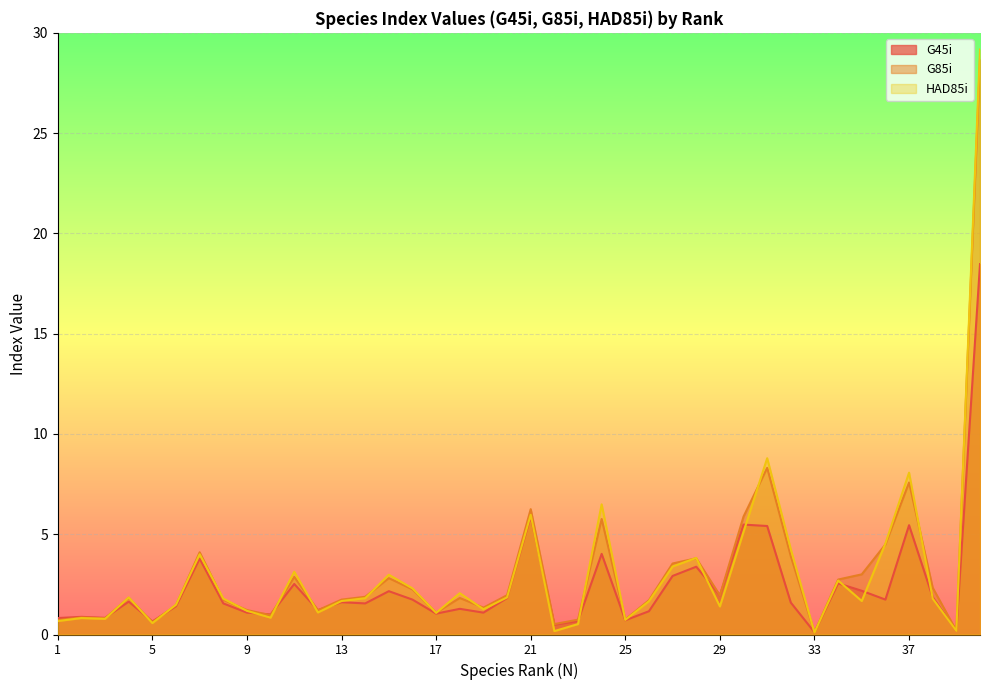

Is the value of G85i at 21 greater than the value of HAD85i at 23?

Yes